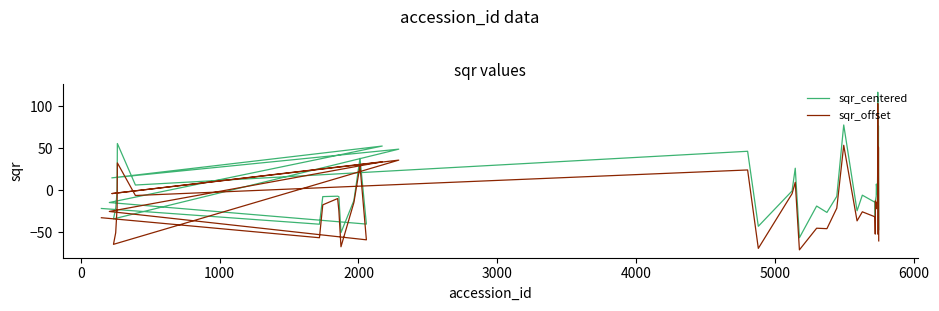

Which series has the widest spread of values?

sqr_offset